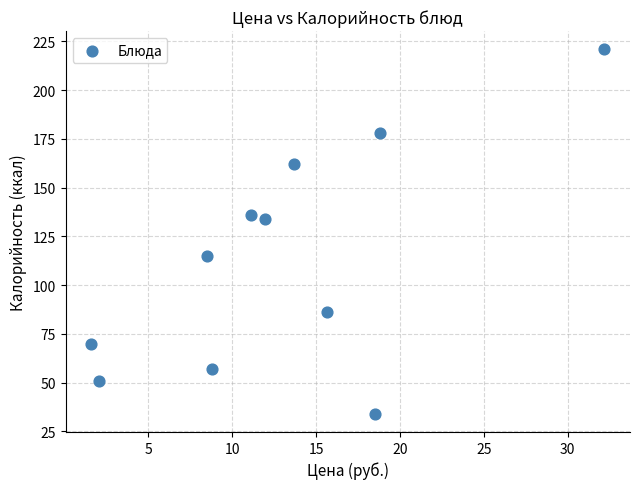

What is the average Y value?

113